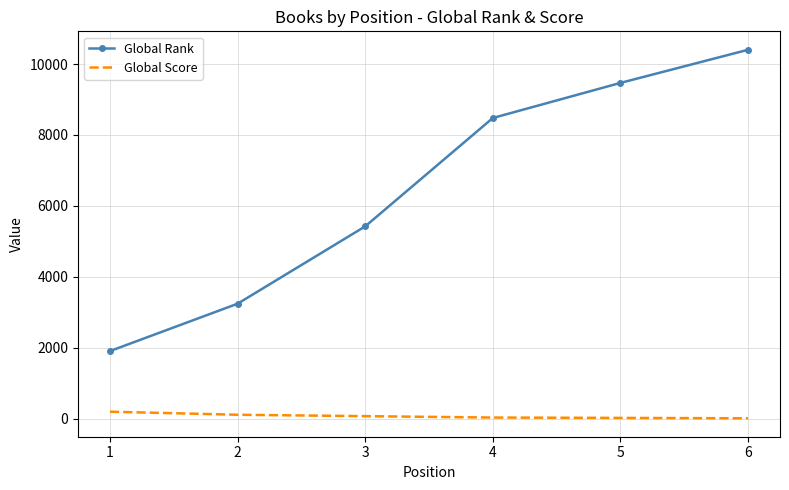

What is the maximum value shown in the chart?

10402